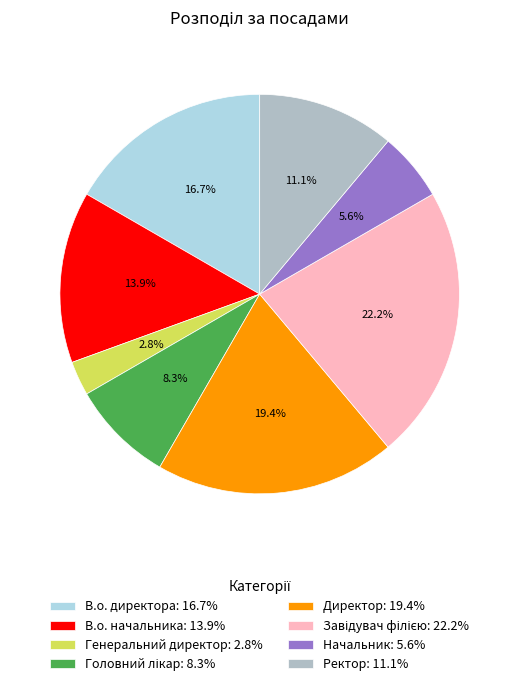

Is the sum of В.о. начальника: 13.9% and Директор: 19.4% greater than half?

No